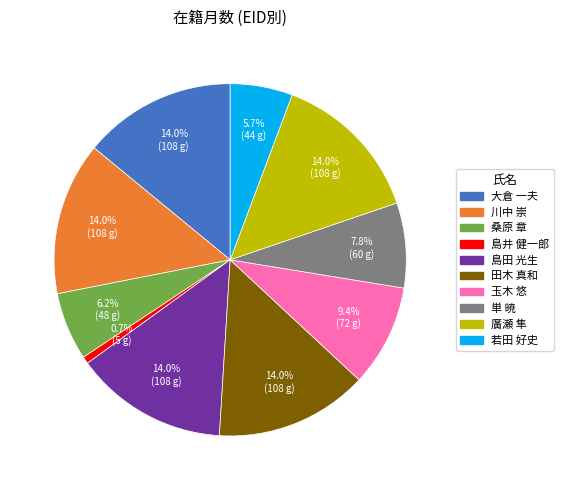

Does any single category account for the majority?

No